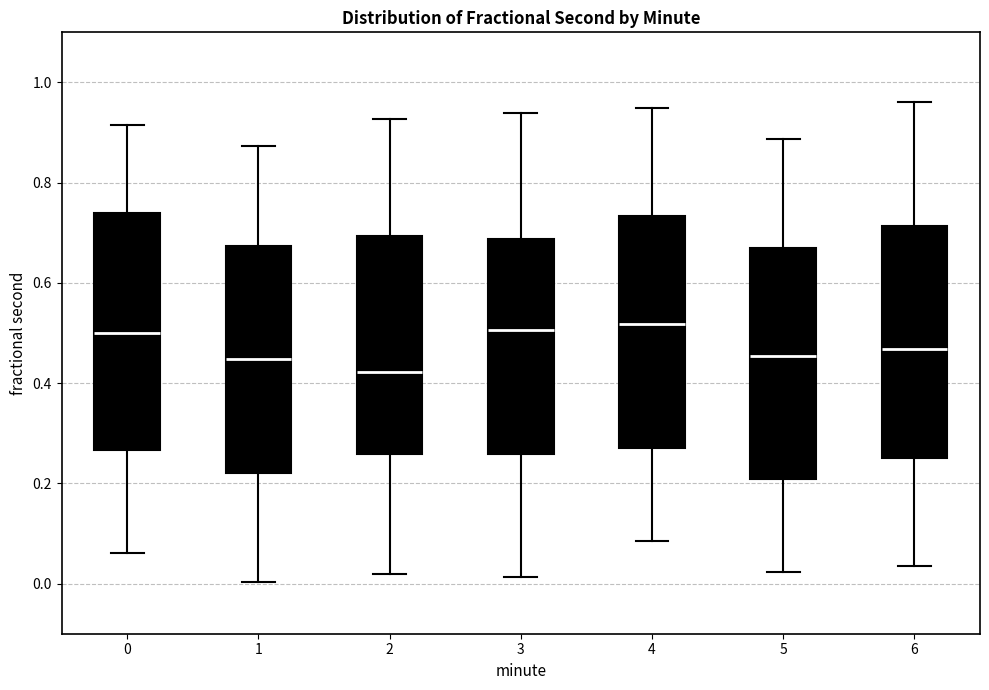

Reading left to right, transcribe this box plot: for each box, give where its median line is, the range the box spans, and where its two whiskers end, as read against the y-axis. The values are not printed on the chart, so give them approximately, as read against the axis.

0: median 0.50, box 0.26 to 0.74, whiskers 0.06 to 0.92
1: median 0.44, box 0.22 to 0.68, whiskers 0.00 to 0.88
2: median 0.42, box 0.26 to 0.70, whiskers 0.02 to 0.92
3: median 0.50, box 0.26 to 0.68, whiskers 0.02 to 0.94
4: median 0.52, box 0.28 to 0.74, whiskers 0.08 to 0.94
5: median 0.46, box 0.20 to 0.68, whiskers 0.02 to 0.88
6: median 0.46, box 0.26 to 0.72, whiskers 0.04 to 0.96